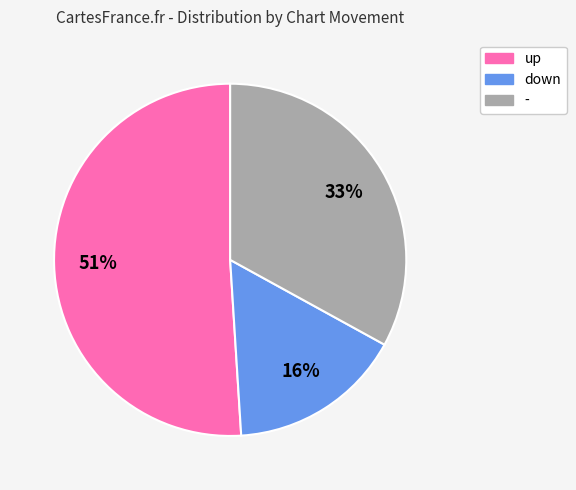

Rank the categories by value from highest to lowest.

up, -, down